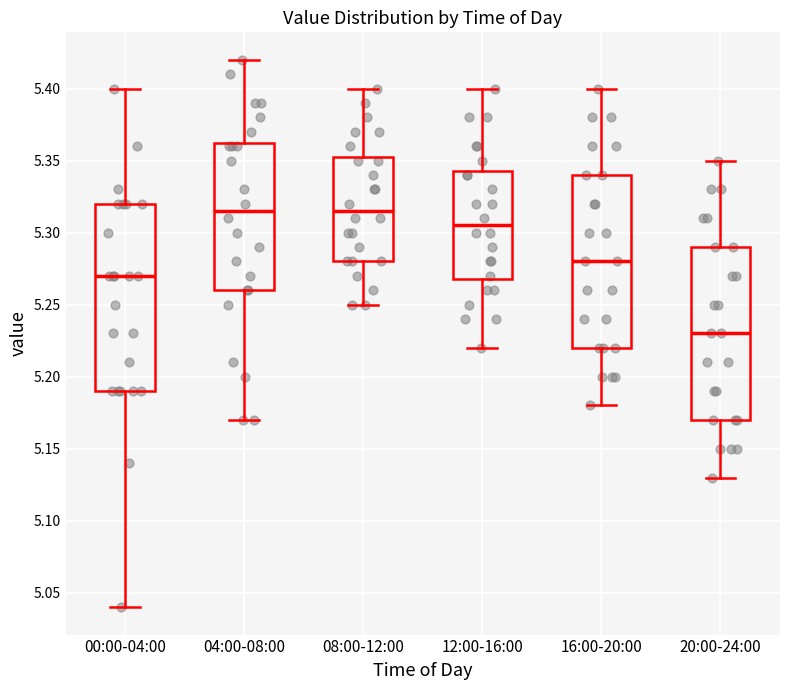

Where does the upper whisker of the box for 16:00-20:00 end on the y-axis? The values are not printed on the chart, so give them approximately, as read against the axis.

5.400